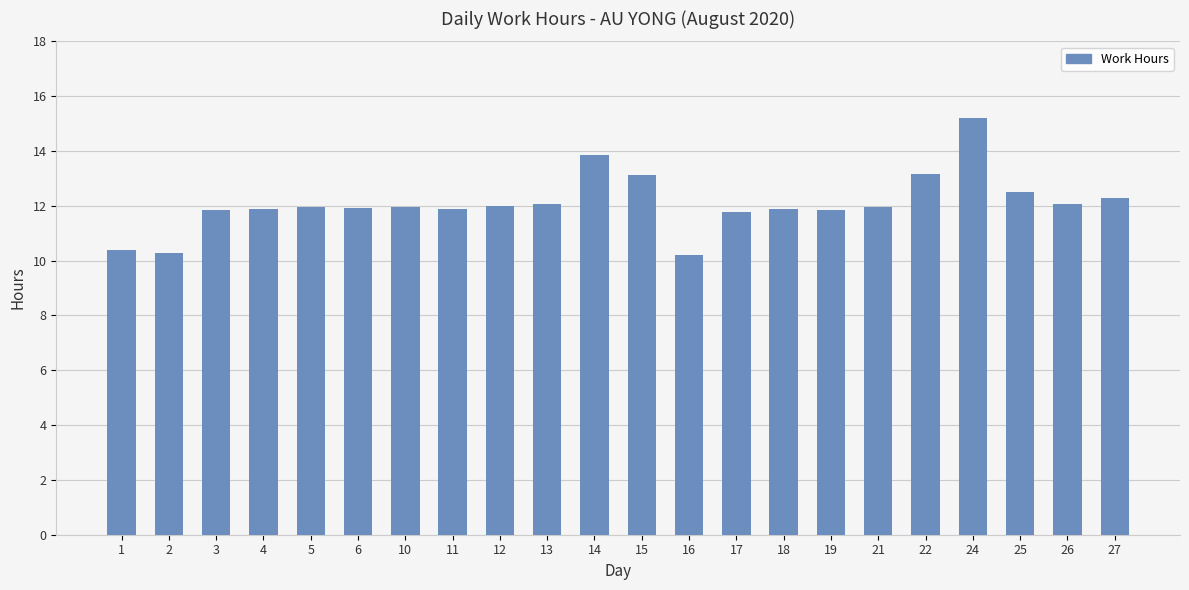

What is the difference between the maximum and minimum values?

5.0